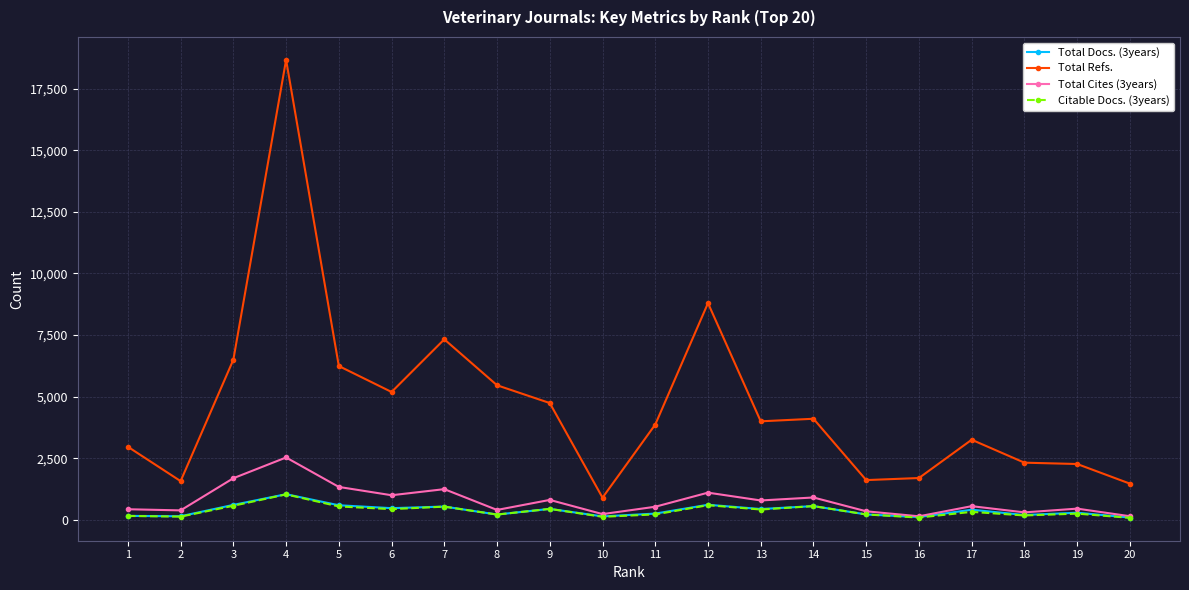

True or false: Total Refs. has more than 0 interior local peaks.

True